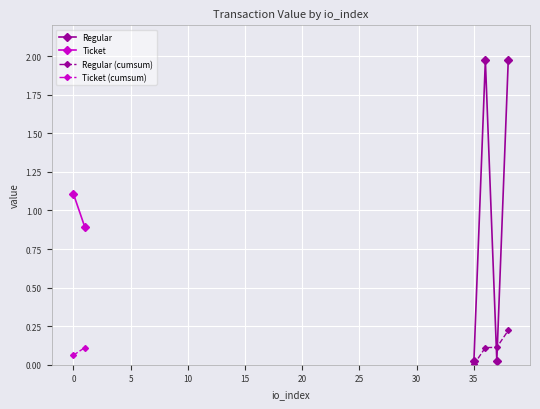

After their last crossing, which series has the higher values: Regular (cumsum) or Regular?

Regular